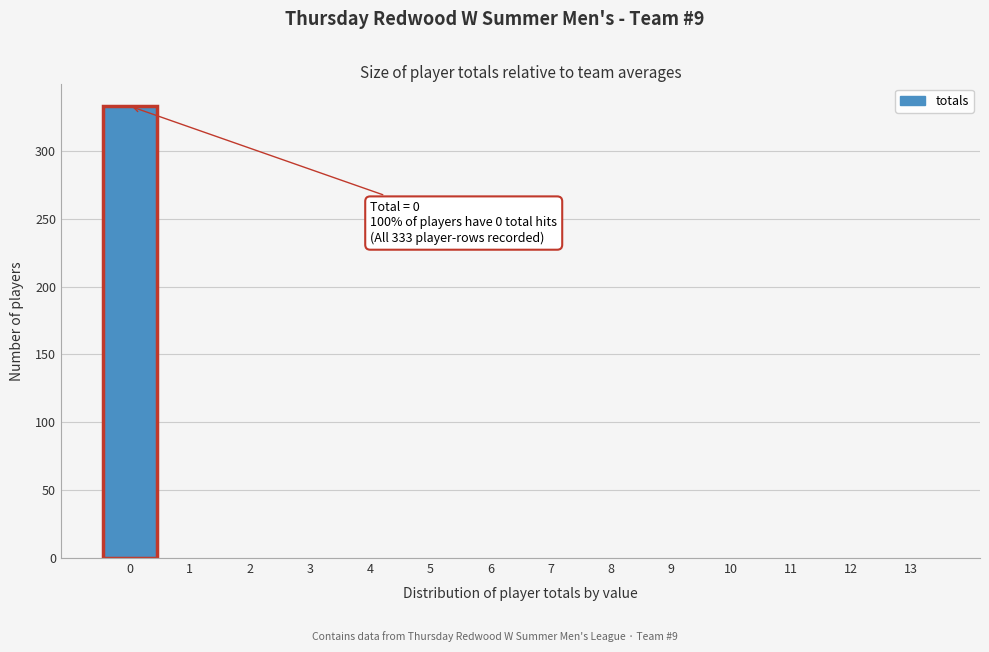

Which range on the x-axis has the tallest bar?

-0.5 to 0.5